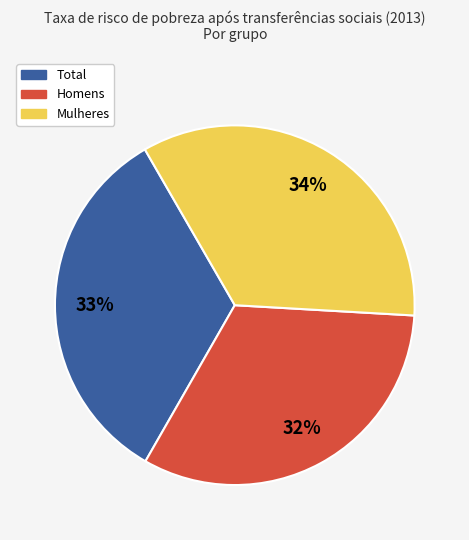

Does Mulheres represent more than half of the total?

No